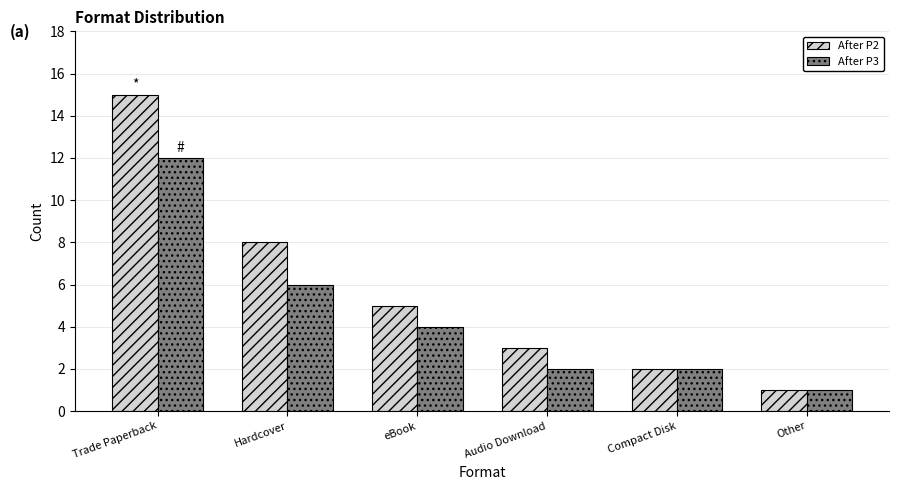

Reading left to right, list all the values displayed in this chart.

After P2: 15	8	5	3	2	1
After P3: 12	6	4	2	2	1